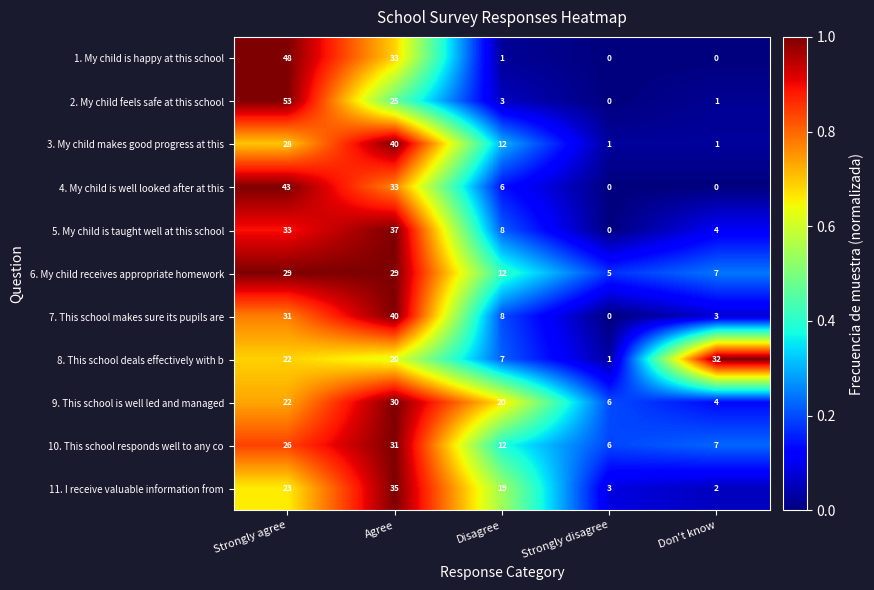

At which label is 4. My child is well looked after at this closest to 21?

Agree